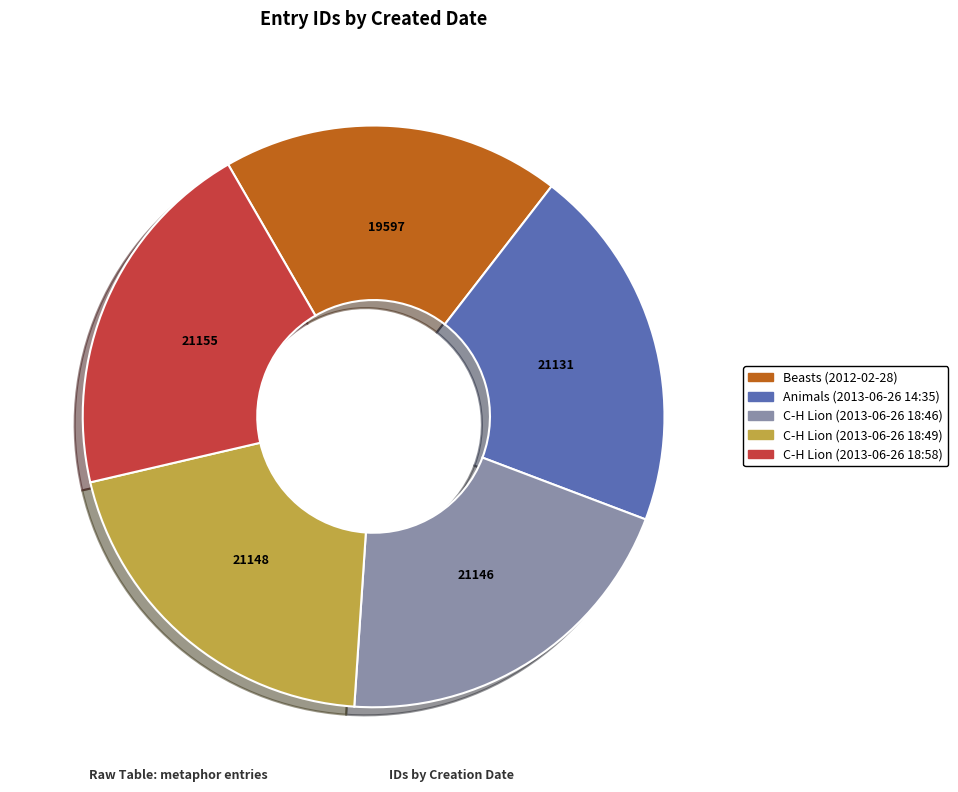

True or false: Animals (2013-06-26 14:35) accounts for 5% of the total.

False